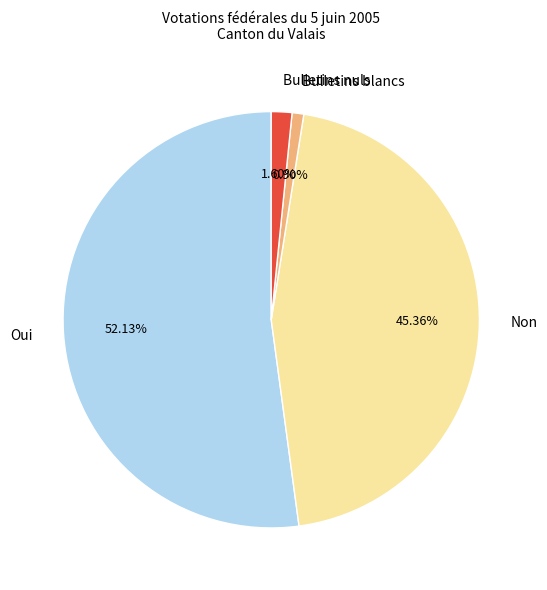

Is Bulletins blancs the majority of the pie?

No